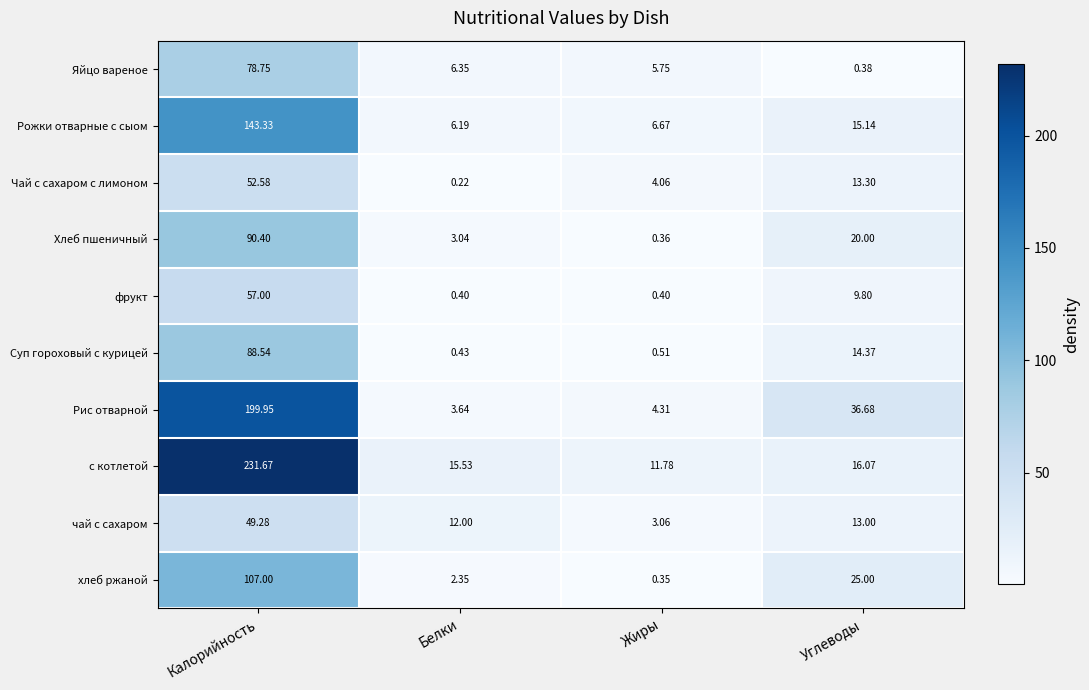

Which series has the largest range (max minus min)?

с котлетой